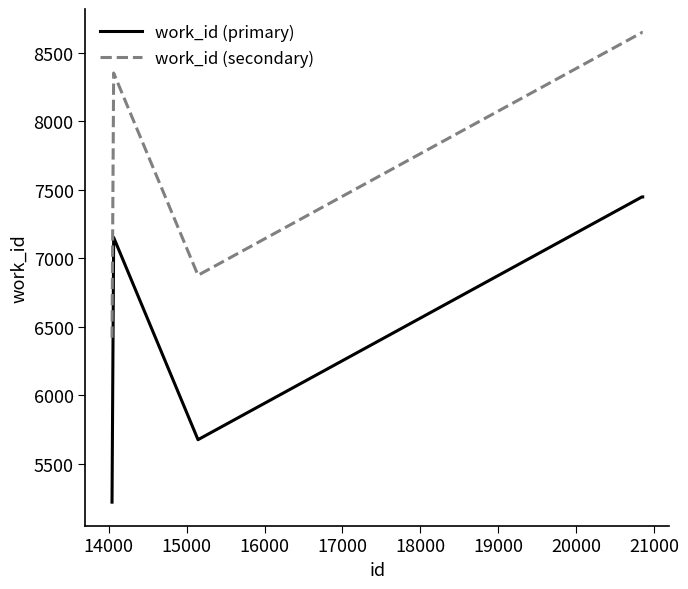

True or false: work_id (primary) and work_id (secondary) cross at least once.

False